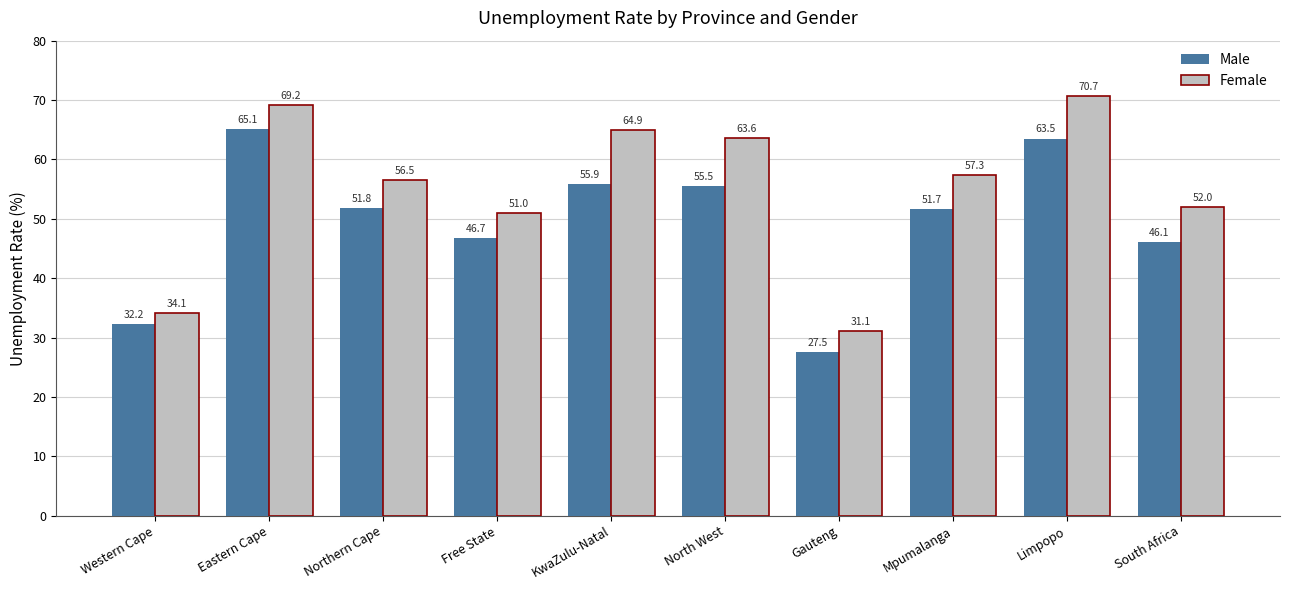

List the series in order of their peak value, lowest first.

Male, Female